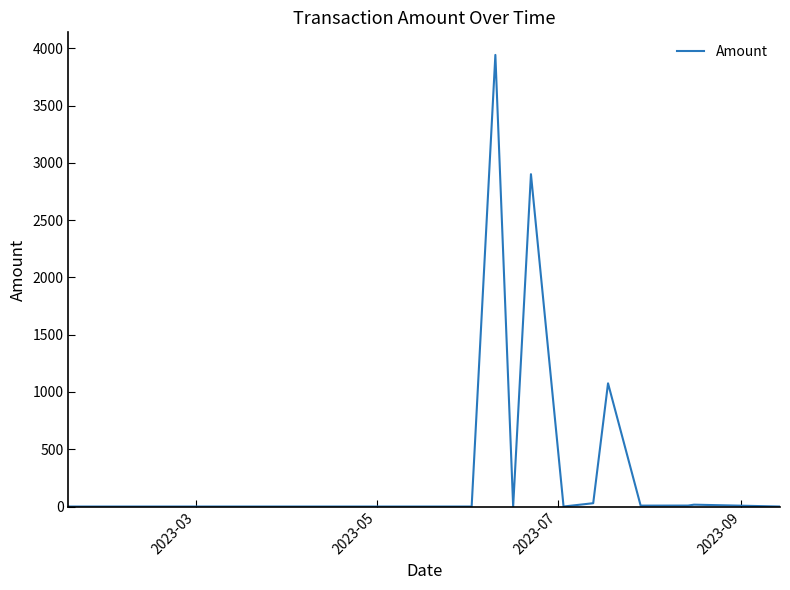

How many points are higher than both their immediate neighbors (excluding endpoints)?

7